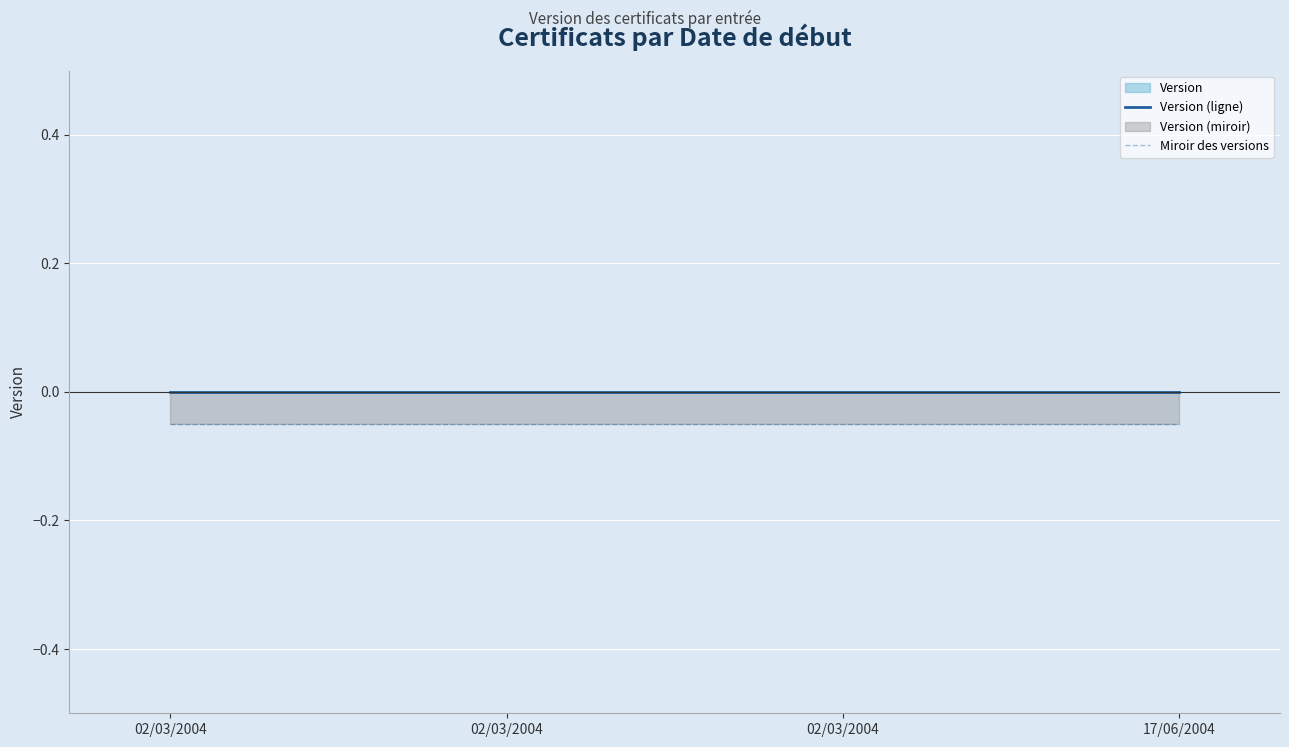

Reading left to right, what are all the values shown in this chart?

Version (ligne): 02/03/2004=0.0	02/03/2004=0.0	02/03/2004=0.0	17/06/2004=0.0
Miroir des versions: 02/03/2004=-0.1	02/03/2004=-0.1	02/03/2004=-0.1	17/06/2004=-0.1